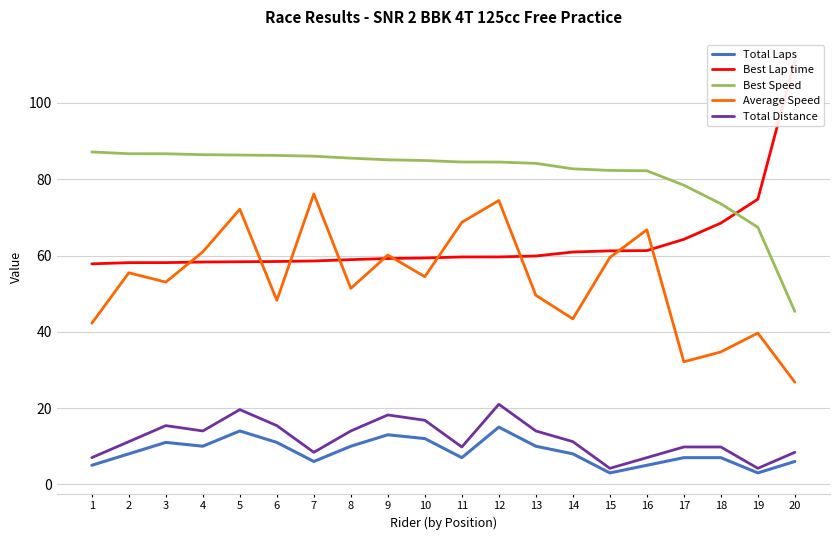

What is the value of the Total Laps point at the 12th from the left?

15.0